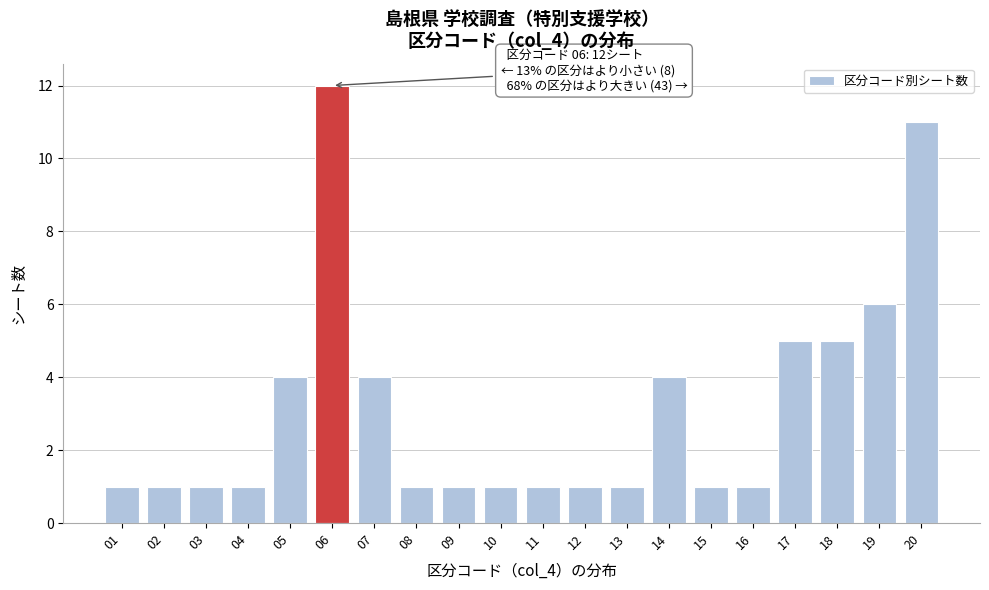

Reading left to right, transcribe all the data shown in this chart.

01=1	02=1	03=1	04=1	05=4	06=12	07=4	08=1	09=1	10=1	11=1	12=1	13=1	14=4	15=1	16=1	17=5	18=5	19=6	20=11